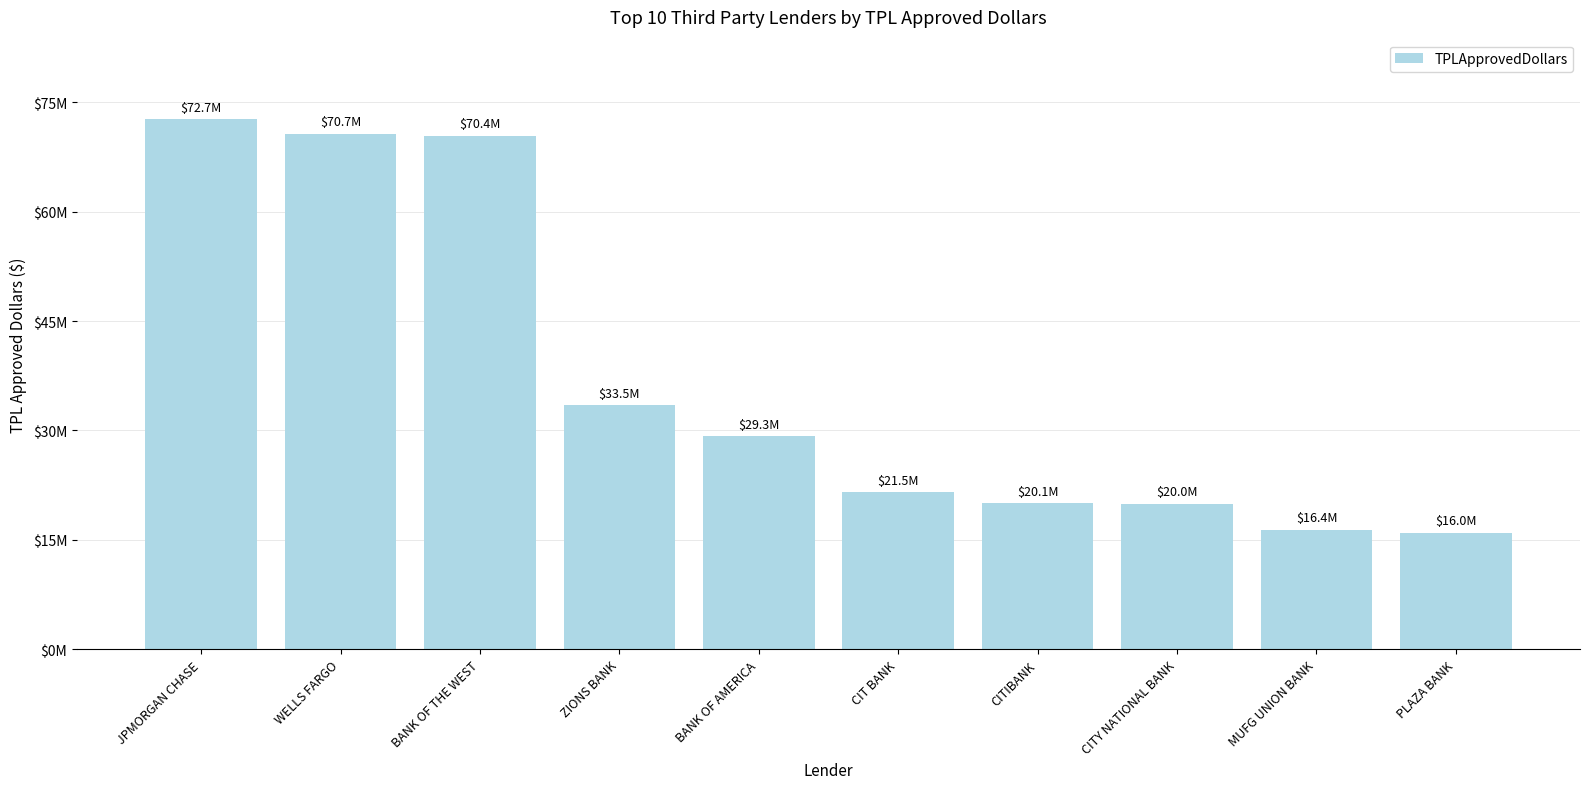

What is the change in value from WELLS FARGO to CIT BANK?

-49147543.6